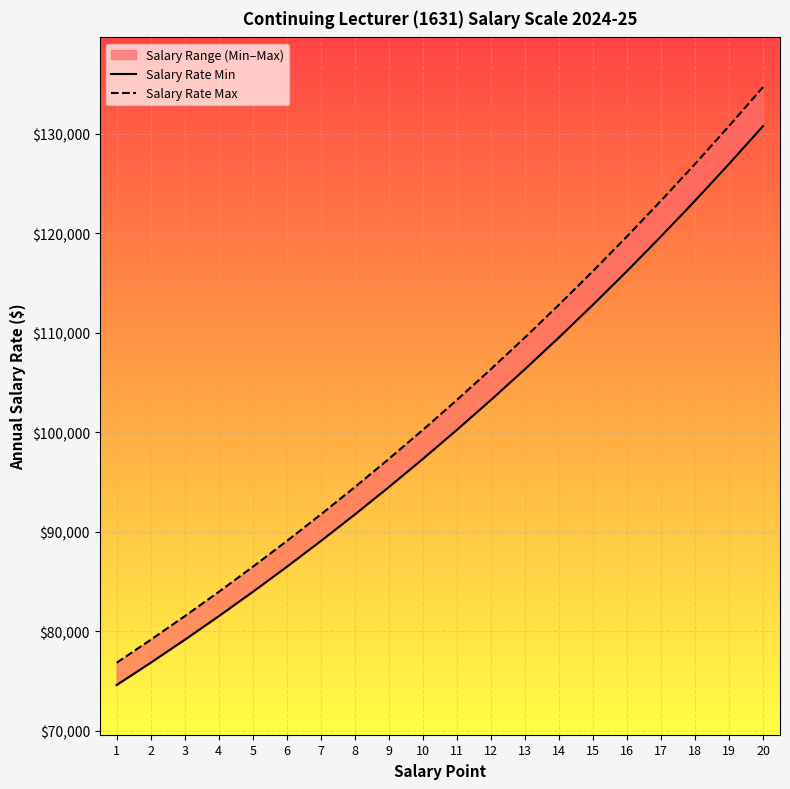

At which category does the chart reach its peak across all series?

20